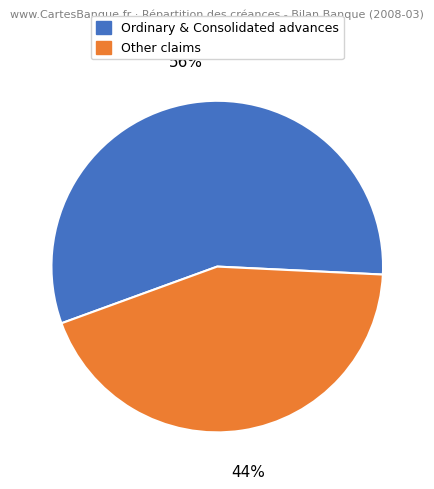

How many segments does this pie chart have?

2